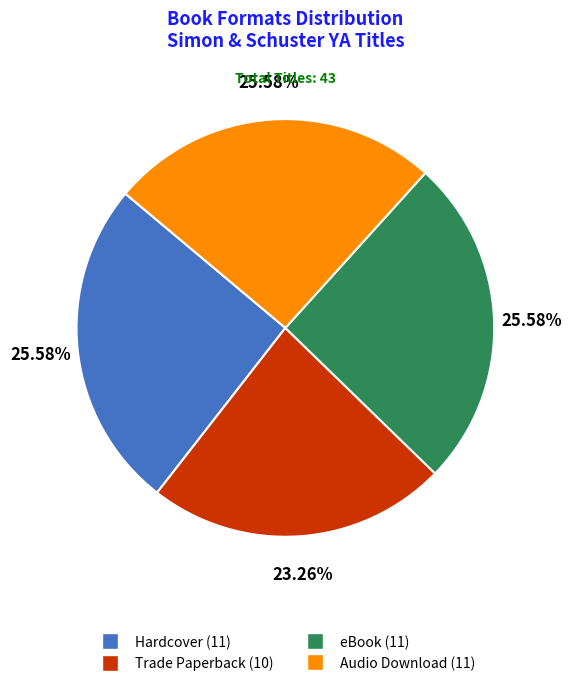

Is there any slice that represents more than half of the pie?

No